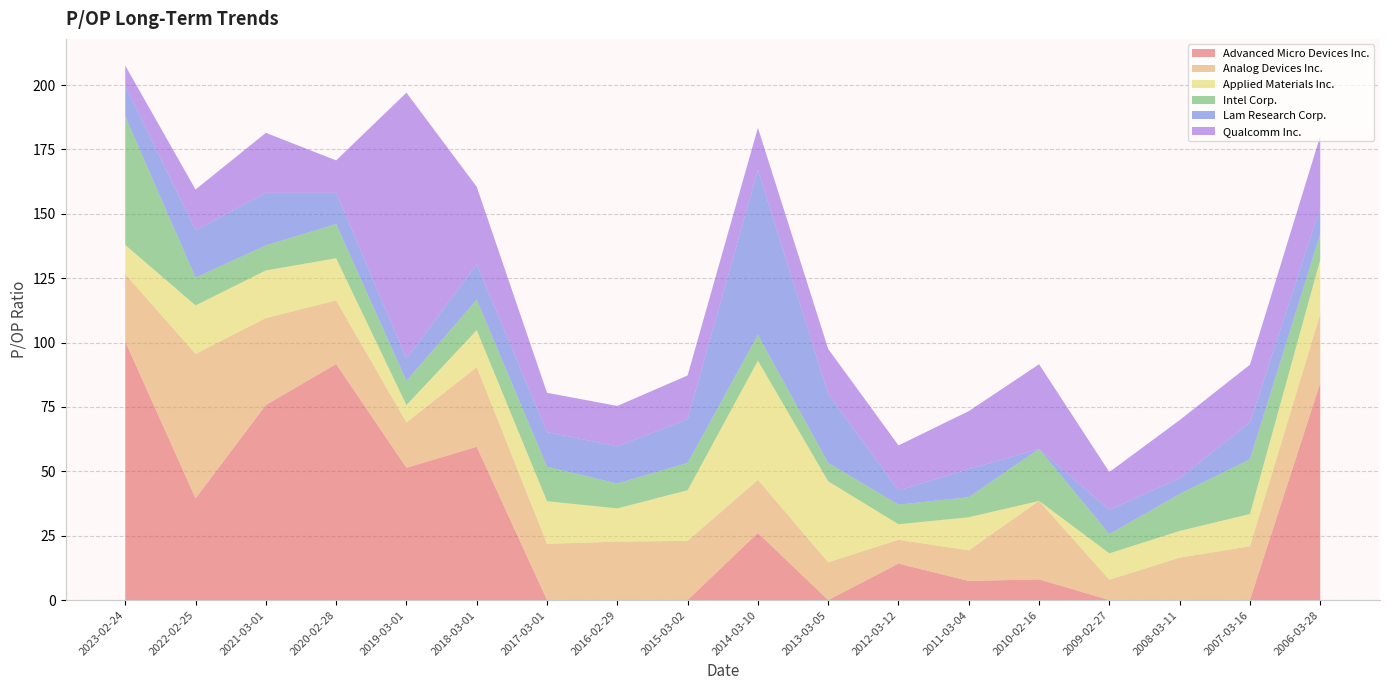

Reading left to right, what are all the values shown in this chart?

Advanced Micro Devices Inc.: 2023-02-24=100.4	2022-02-25=39.5	2021-03-01=75.8	2020-02-28=91.7	2019-03-01=51.4	2018-03-01=59.5	2017-03-01=0.0	2016-02-29=0.0	2015-03-02=0.0	2014-03-10=26.1	2013-03-05=0.0	2012-03-12=14.2	2011-03-04=7.4	2010-02-16=8.0	2009-02-27=0.0	2008-03-11=0.0	2007-03-16=0.0	2006-03-28=84.3
Analog Devices Inc.: 2023-02-24=26.2	2022-02-25=56.1	2021-03-01=33.8	2020-02-28=24.7	2019-03-01=17.6	2018-03-01=31.0	2017-03-01=21.9	2016-02-29=22.7	2015-03-02=23.0	2014-03-10=20.6	2013-03-05=14.7	2012-03-12=9.3	2011-03-04=11.9	2010-02-16=30.5	2009-02-27=7.9	2008-03-11=16.5	2007-03-16=20.9	2006-03-28=26.8
Applied Materials Inc.: 2023-02-24=11.3	2022-02-25=18.9	2021-03-01=18.5	2020-02-28=16.4	2019-03-01=6.7	2018-03-01=14.3	2017-03-01=16.5	2016-02-29=12.9	2015-03-02=19.7	2014-03-10=46.3	2013-03-05=31.5	2012-03-12=6.0	2011-03-04=12.8	2010-02-16=0.0	2009-02-27=10.2	2008-03-11=10.4	2007-03-16=12.5	2006-03-28=21.1
Intel Corp.: 2023-02-24=49.9	2022-02-25=10.8	2021-03-01=9.7	2020-02-28=13.3	2019-03-01=9.4	2018-03-01=11.9	2017-03-01=13.4	2016-02-29=9.7	2015-03-02=10.6	2014-03-10=10.0	2013-03-05=7.1	2012-03-12=7.6	2011-03-04=7.8	2010-02-16=20.2	2009-02-27=7.5	2008-03-11=14.4	2007-03-16=21.3	2006-03-28=10.0
Lam Research Corp.: 2023-02-24=11.8	2022-02-25=18.3	2021-03-01=20.4	2020-02-28=12.1	2019-03-01=8.7	2018-03-01=13.7	2017-03-01=13.5	2016-02-29=14.4	2015-03-02=17.0	2014-03-10=64.1	2013-03-05=26.8	2012-03-12=5.5	2011-03-04=10.9	2010-02-16=0.0	2009-02-27=9.4	2008-03-11=6.1	2007-03-16=14.4	2006-03-28=10.2
Qualcomm Inc.: 2023-02-24=8.0	2022-02-25=15.8	2021-03-01=23.3	2020-02-28=12.6	2019-03-01=103.3	2018-03-01=30.1	2017-03-01=15.3	2016-02-29=15.7	2015-03-02=17.0	2014-03-10=16.3	2013-03-05=17.4	2012-03-12=17.4	2011-03-04=22.5	2010-02-16=32.9	2009-02-27=14.7	2008-03-11=22.6	2007-03-16=22.3	2006-03-28=27.8